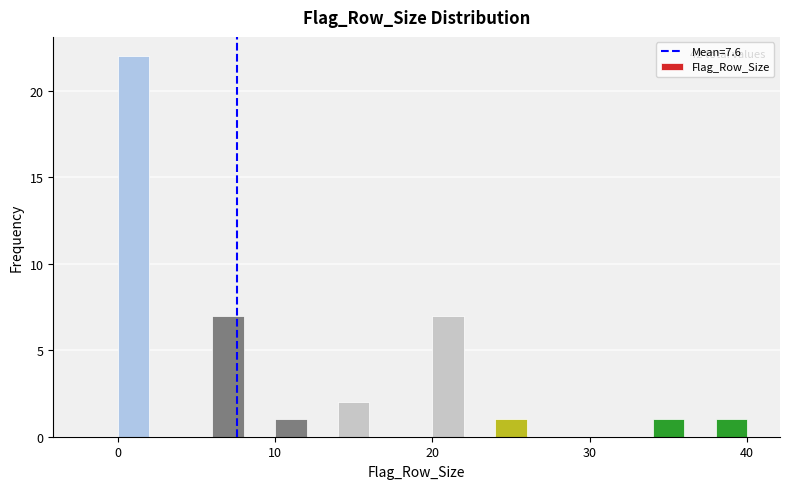

Around what value on the x-axis is the tallest bar? Give the approximate position of its centre, as read against the axis.

1